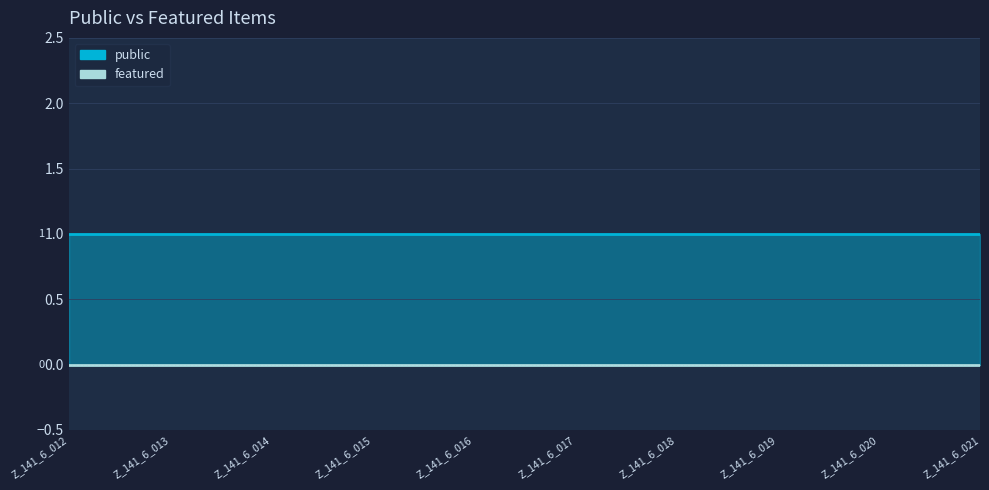

How many lines are shown in the chart?

2